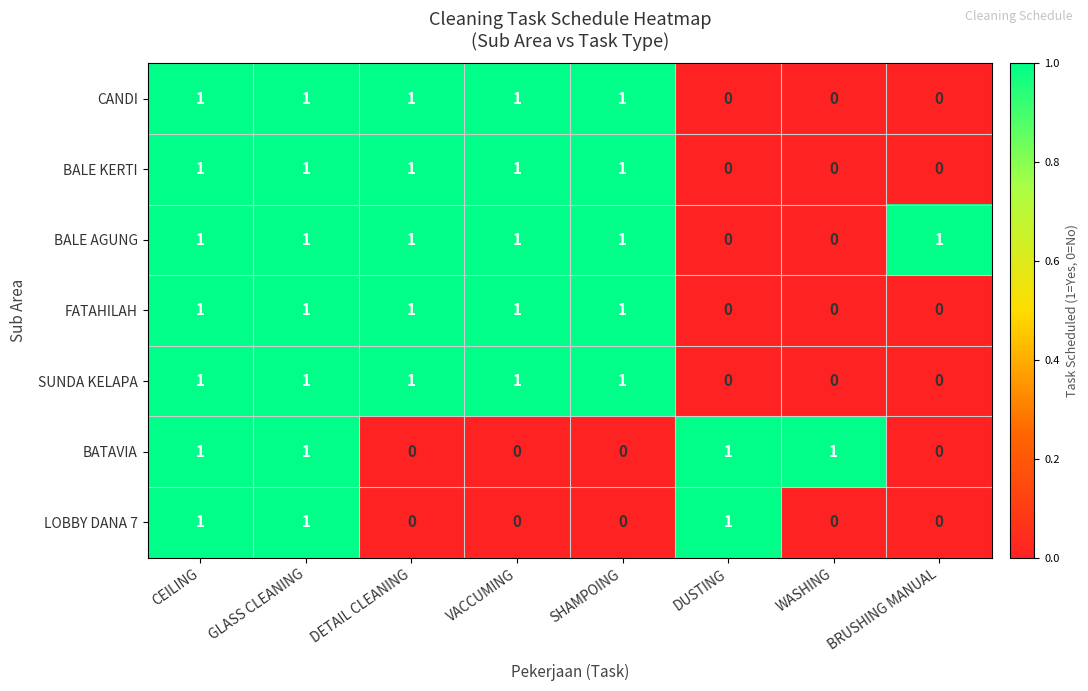

How many SUNDA KELAPA values are between 0 and 1?

8